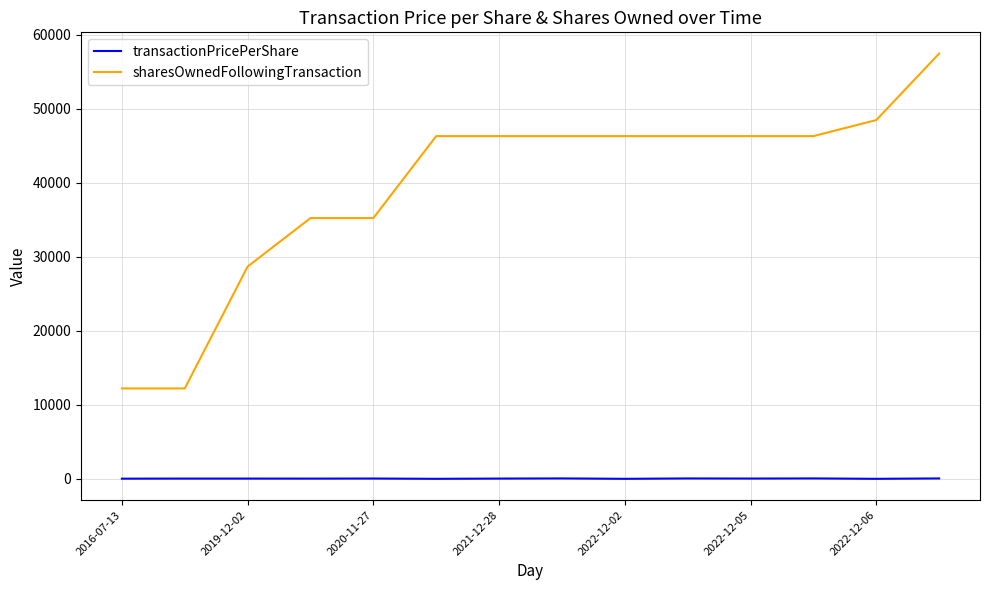

Which series has the largest range (max minus min)?

sharesOwnedFollowingTransaction